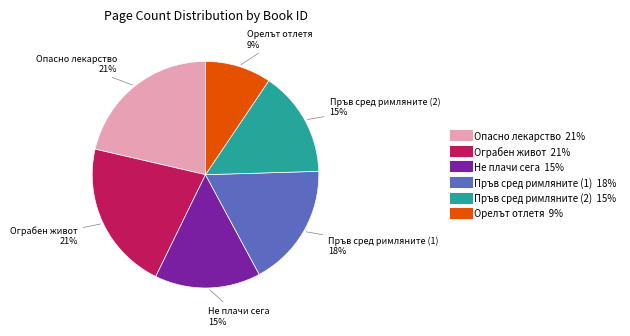

To the nearest percent, what is the average slice percentage?

17%